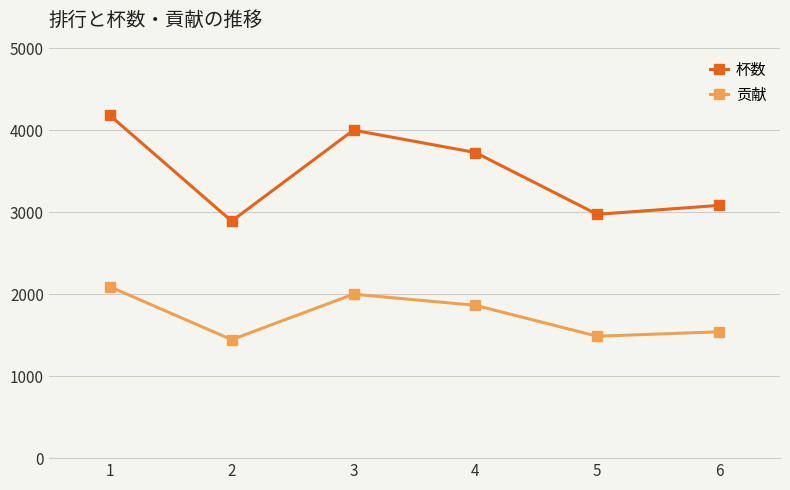

Rank the series at 4 from highest to lowest value.

杯数, 贡献